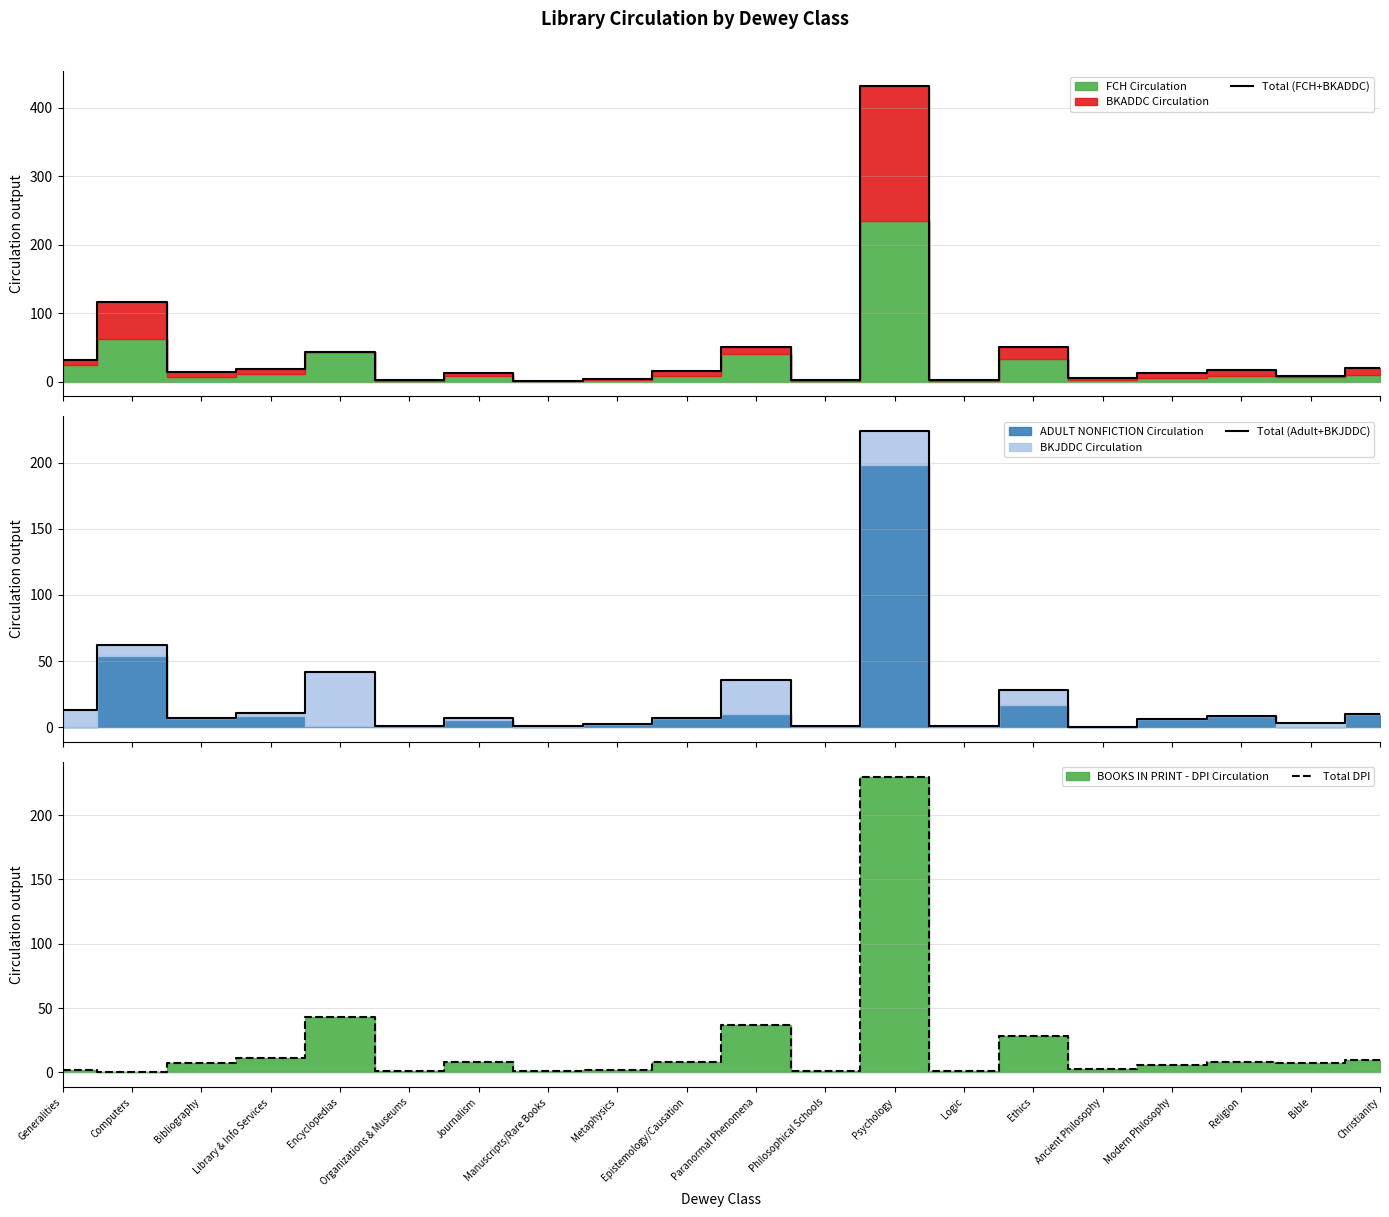

Which series has the widest spread of values?

Total (FCH+BKADDC)